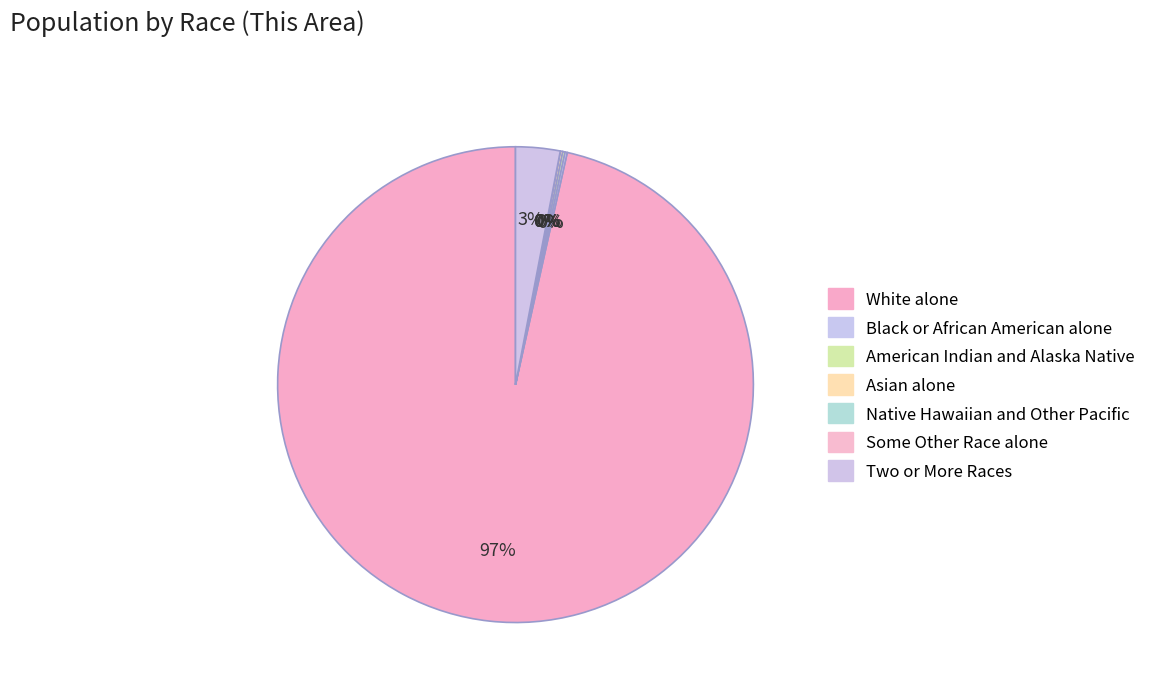

To the nearest percent, what is the difference between the largest and smallest slice percentages?

97%